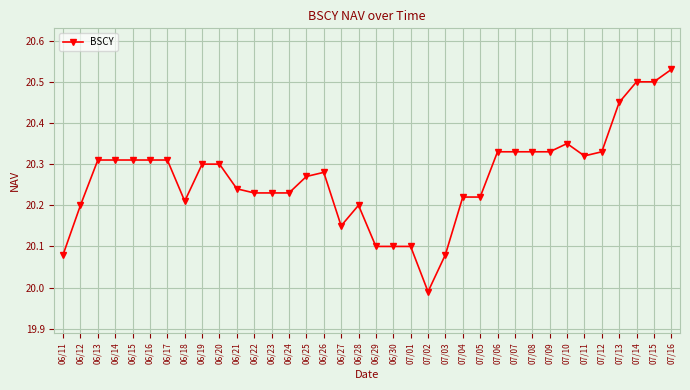

Is it true that the value at 06/30 is 20.1?

True